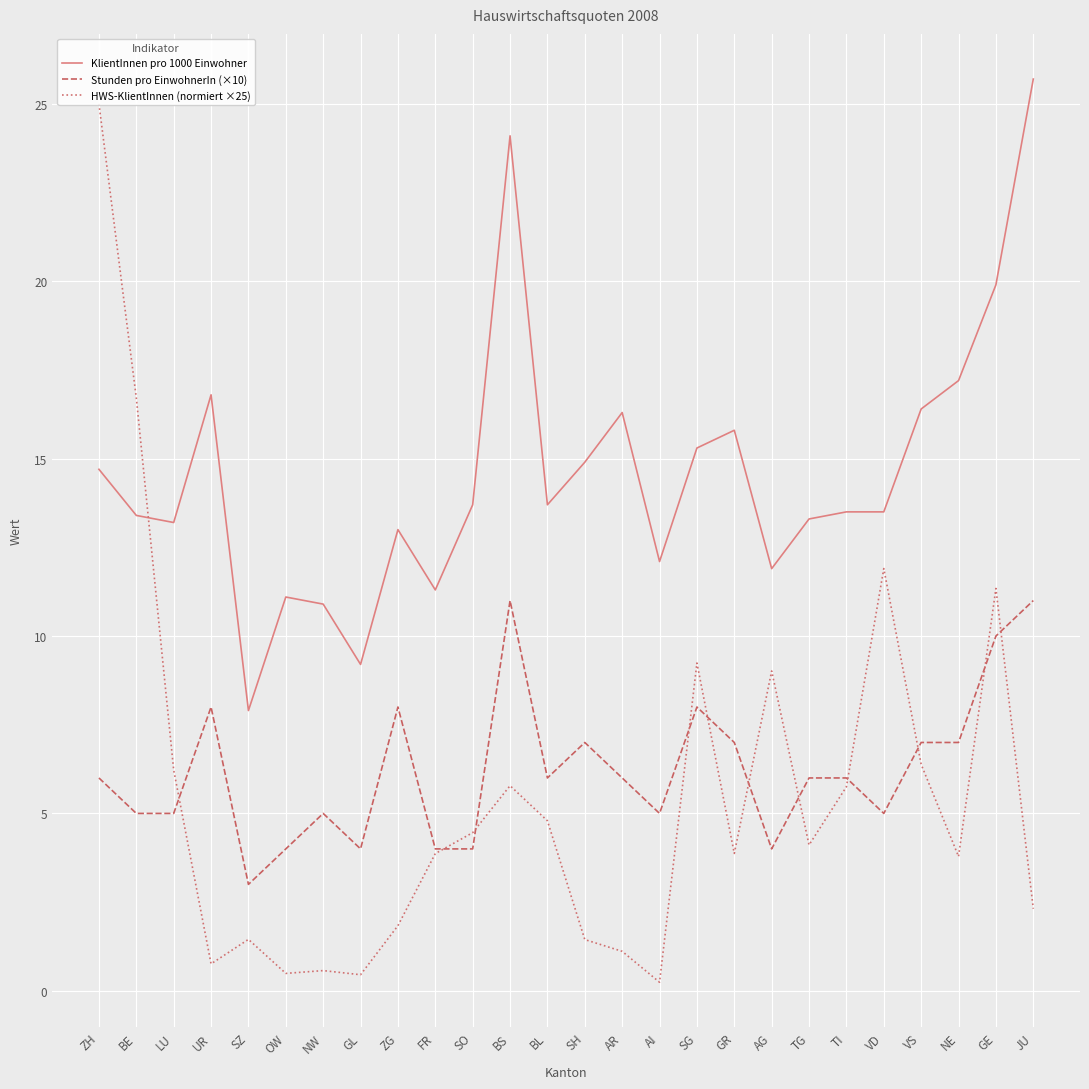

What is the value of the Stunden pro EinwohnerIn (×10) point at the 23rd from the left?

7.0